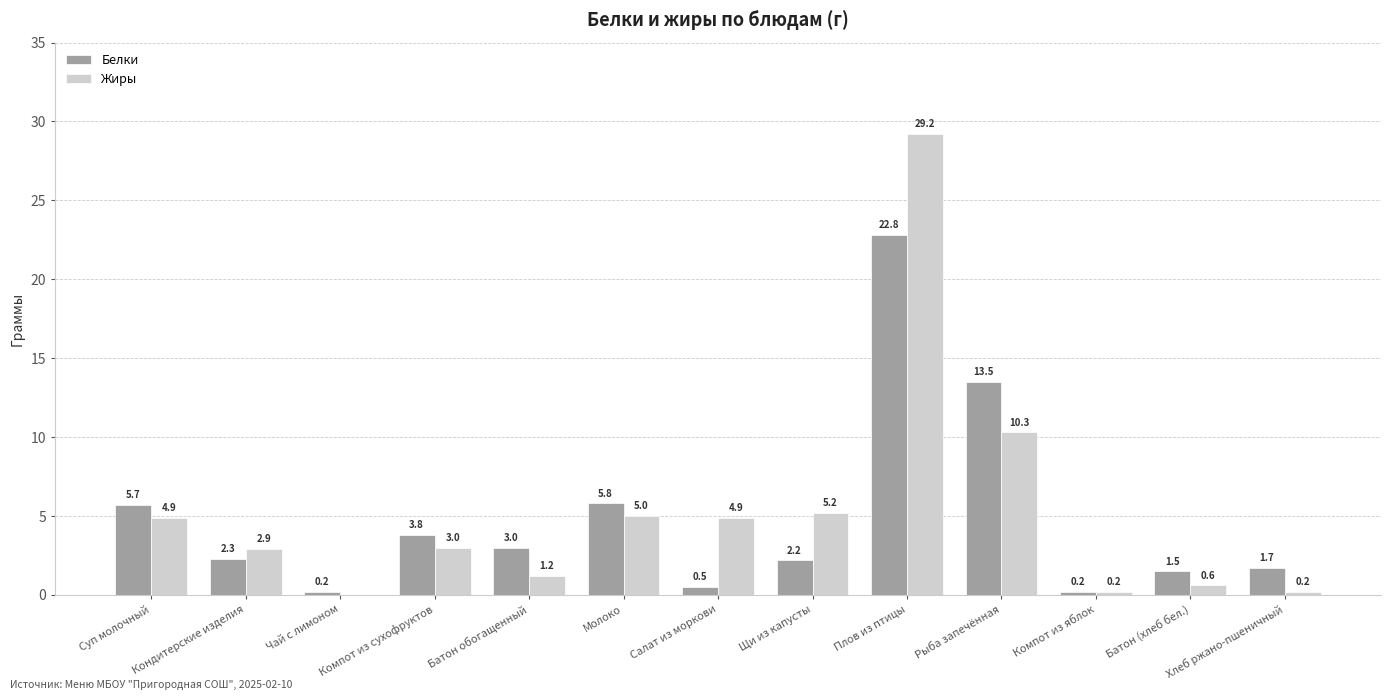

What is the sum of all Жиры values?

67.6